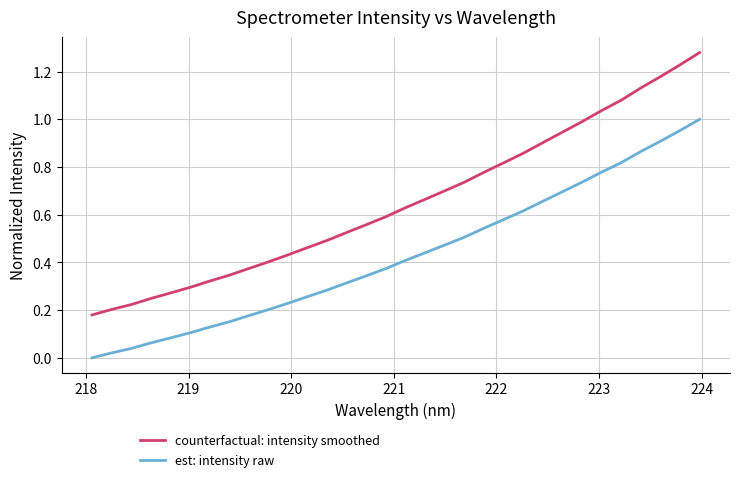

Which series has the largest total across all categories?

counterfactual: intensity smoothed